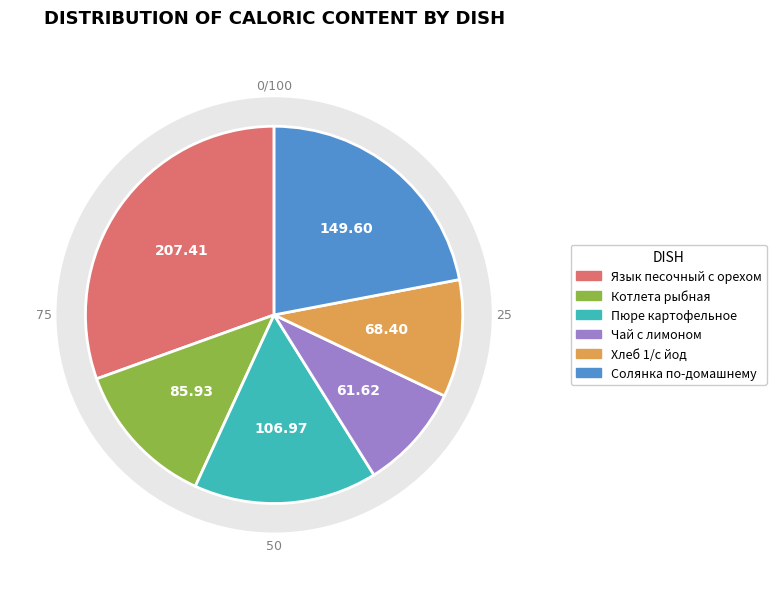

What is the change in value from Пюре картофельное to Хлеб 1/с йод?

-38.6